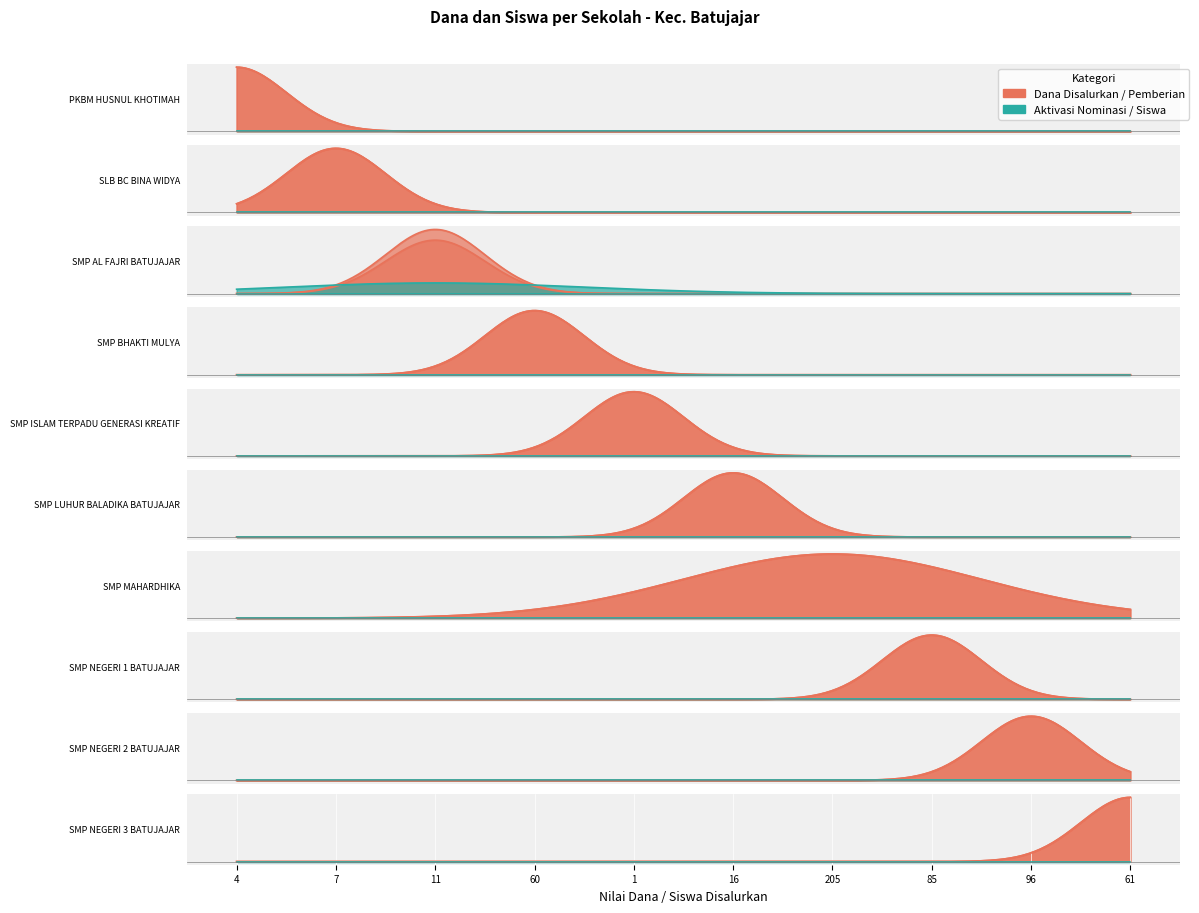

What is the label of the 4th point from the right?

SMP MAHARDHIKA